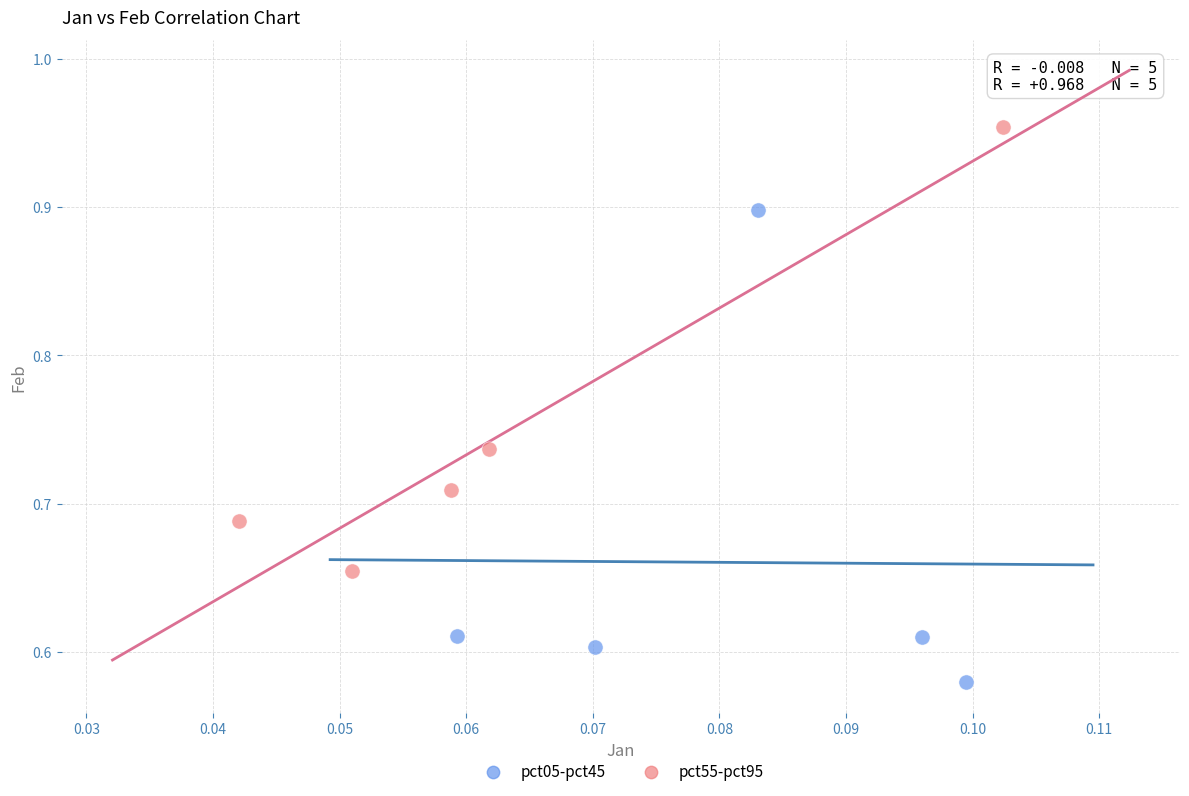

Which series contains the highest Y value?

pct55-pct95